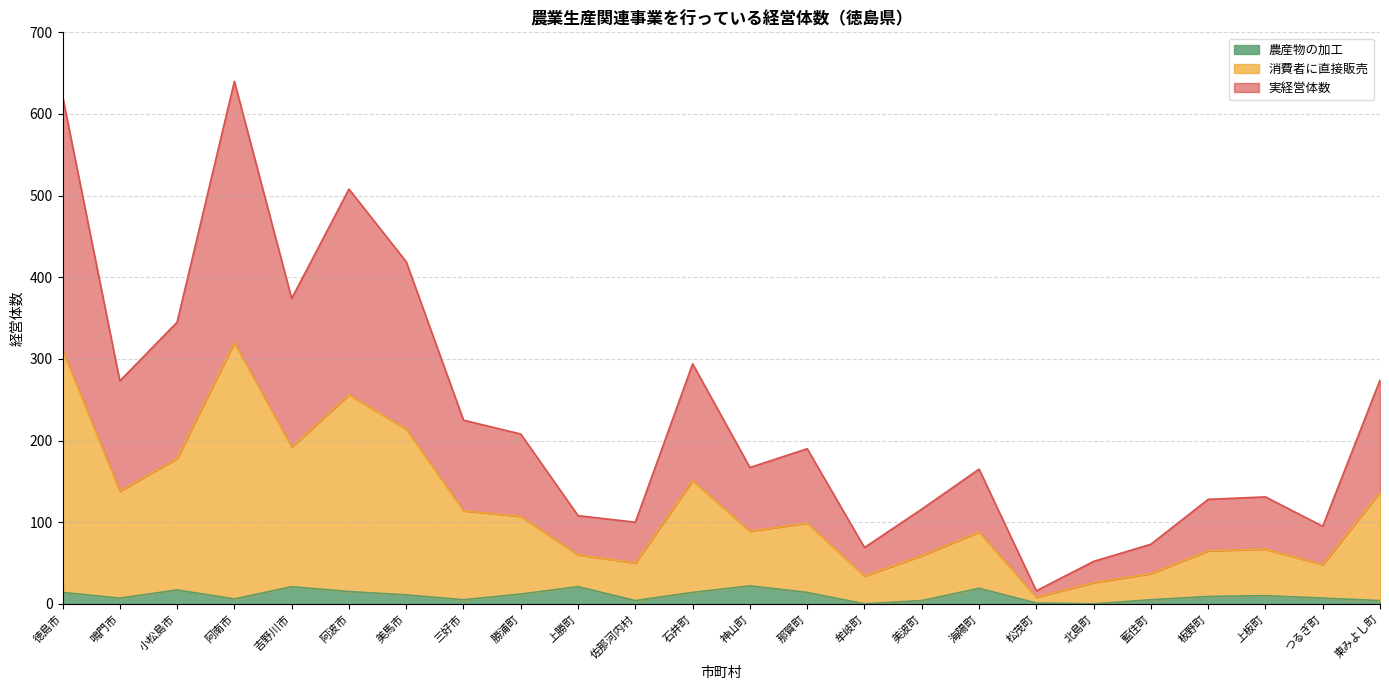

At which category does 農産物の加工 reach its first local peak?

小松島市